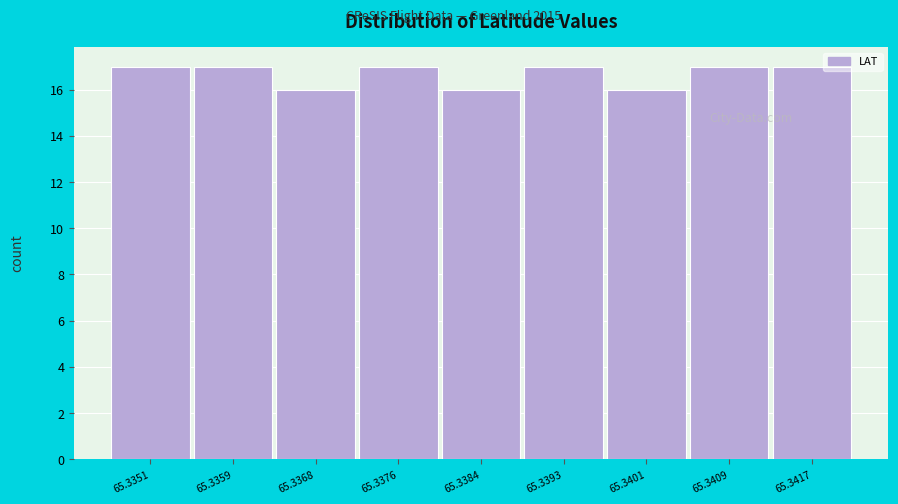

Reading left to right, list all the values displayed in this chart.

65.3351=17	65.3359=17	65.3368=16	65.3376=17	65.3384=16	65.3393=17	65.3401=16	65.3409=17	65.3417=17